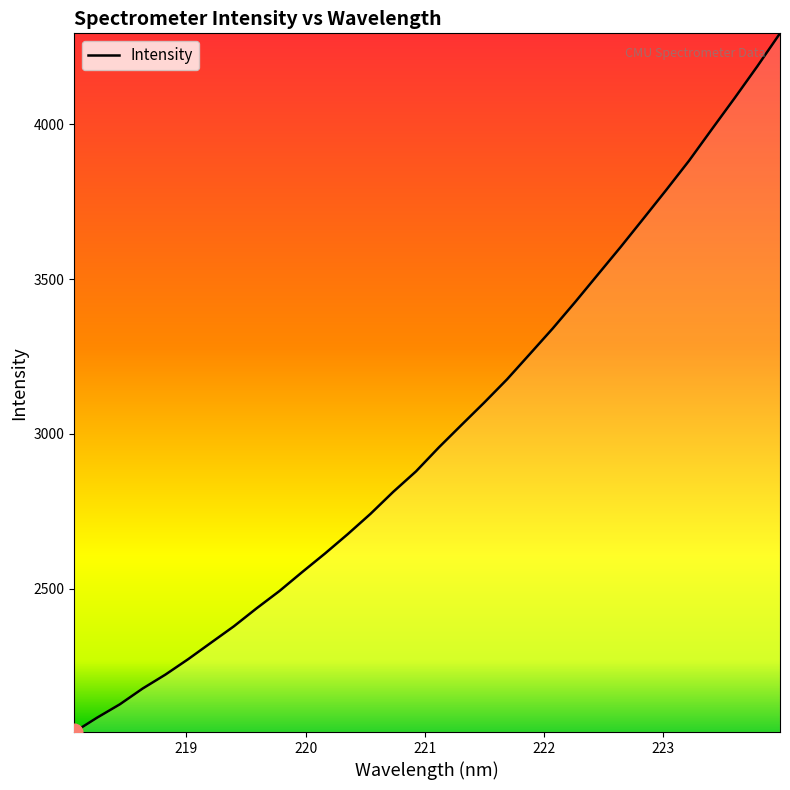

What is the greatest value displayed?

4293.6